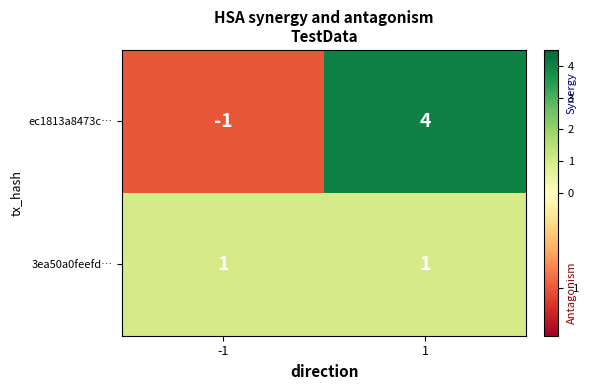

Which series has the widest spread of values?

ec1813a8473c…